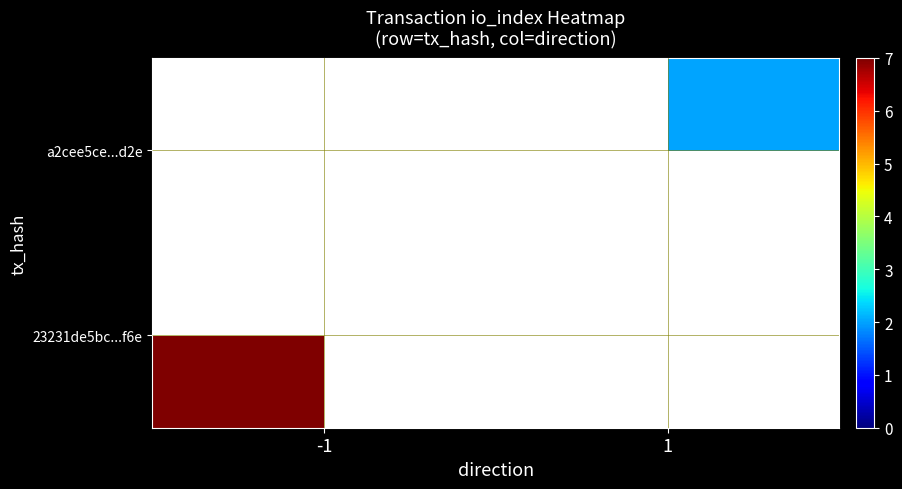

How many distinct data groups are displayed?

2